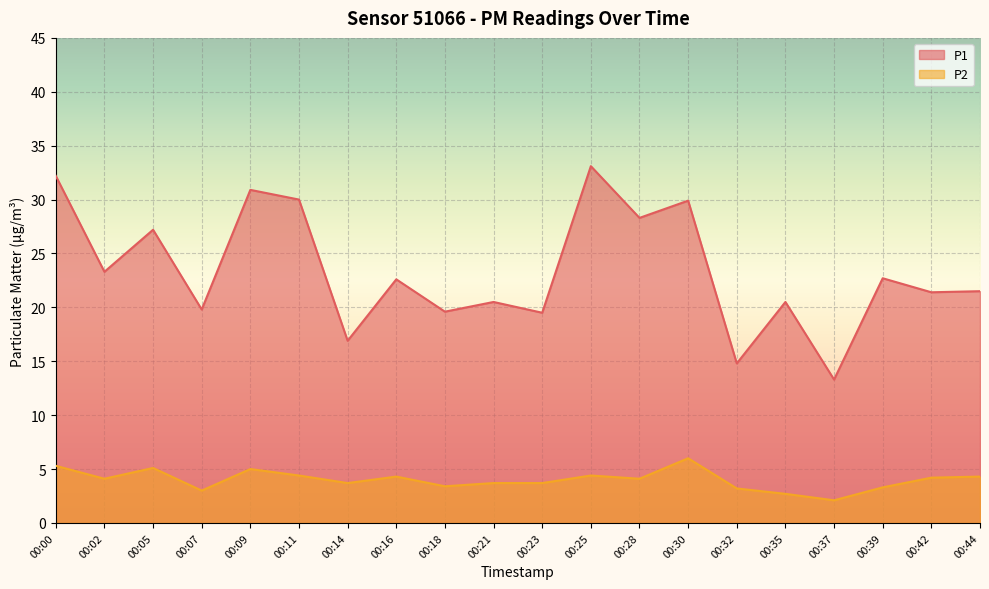

What is the smallest value displayed?

2.1